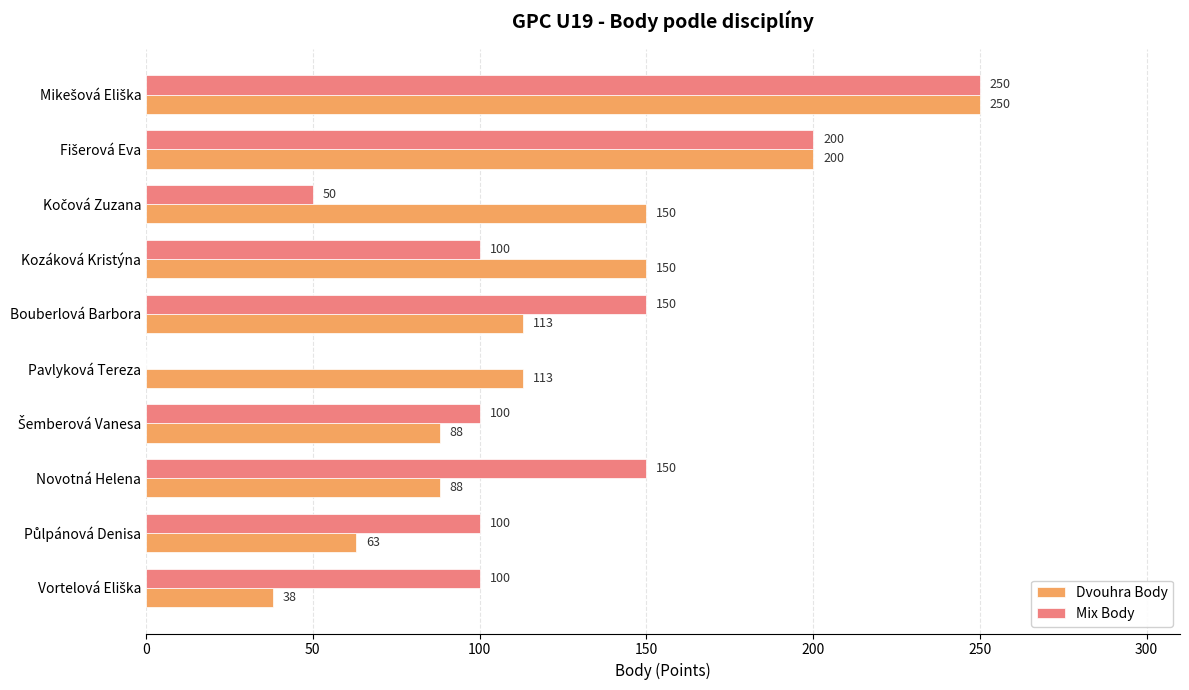

What is the sum of all Mix Body values?

1200